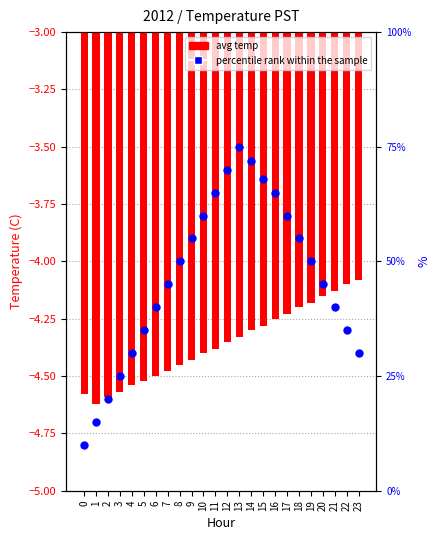

What is the total value across all series at 7?

40.5